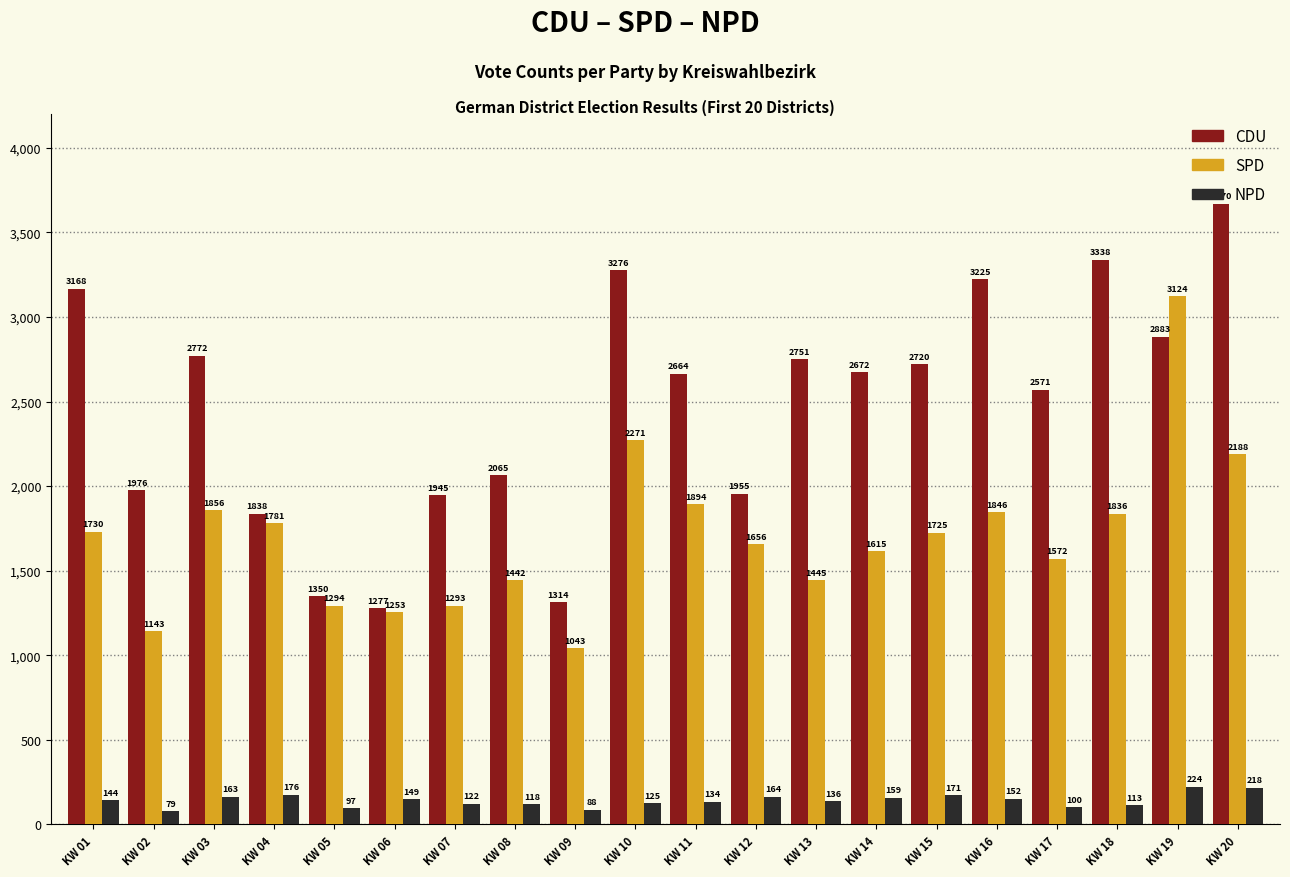

What is the approximate value of NPD at KW 16, to the nearest 5?

150